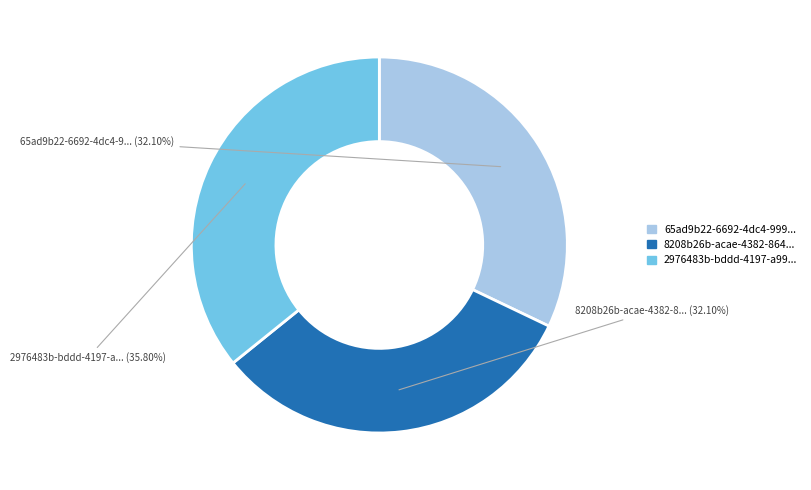

Does any single category account for the majority?

No